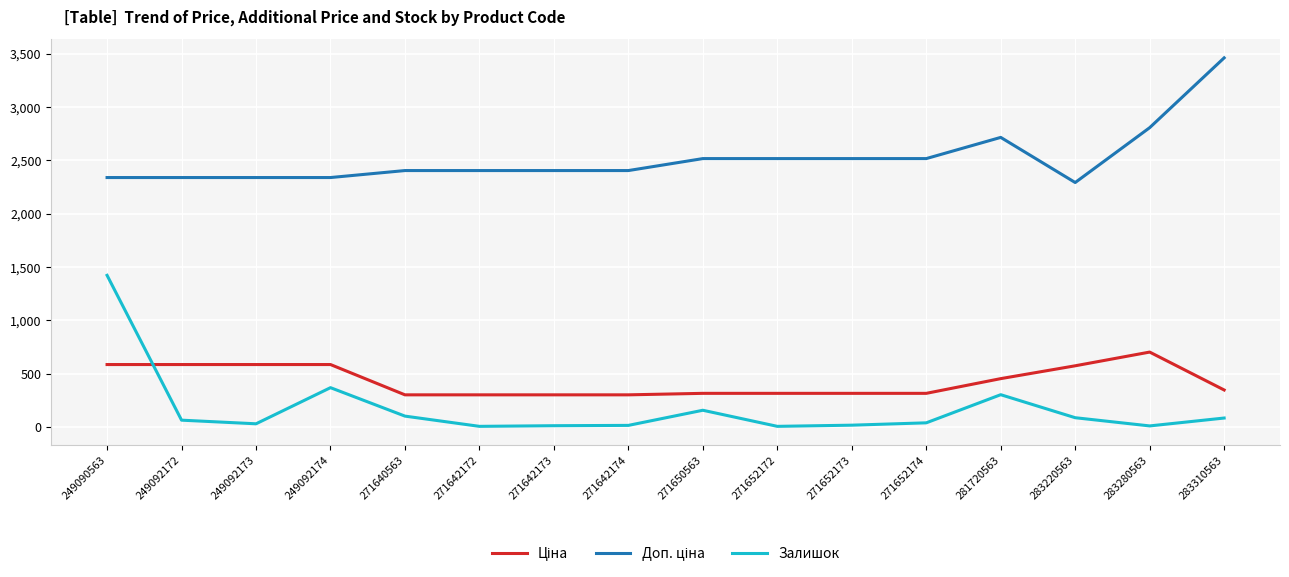

At which category is the sum across all series the highest?

249090563